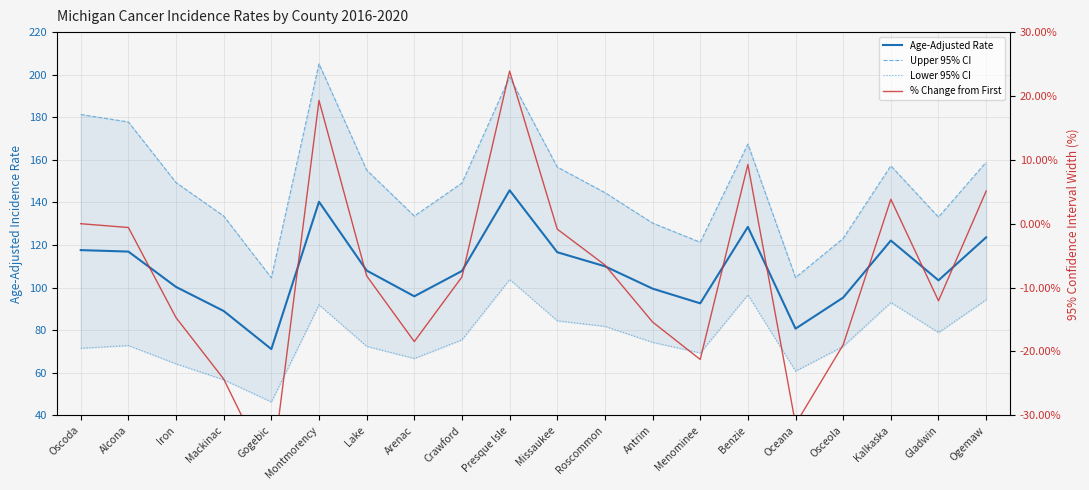

What is the minimum value shown in the chart?

-39.5